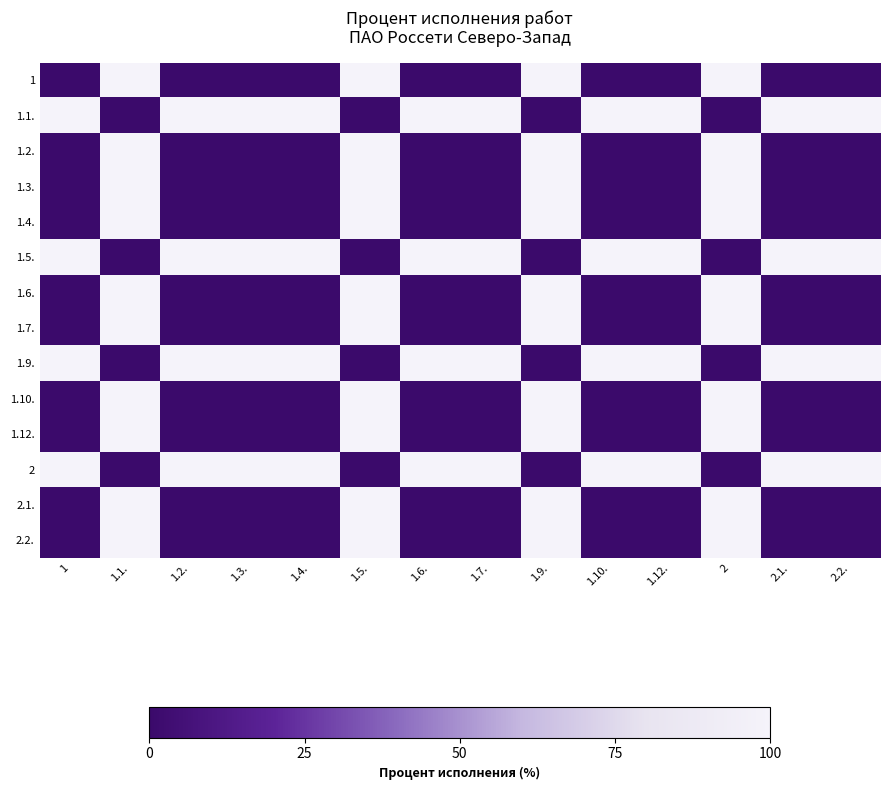

At how many categories does at least one series exceed 92?

14